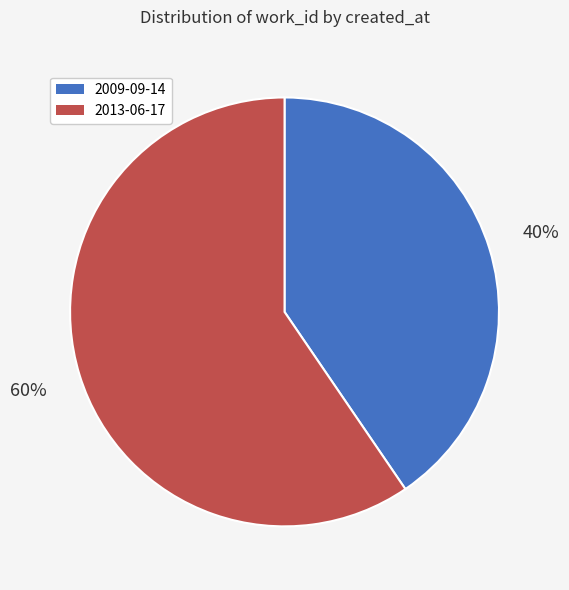

Which slice represents more than half of the pie?

2013-06-17